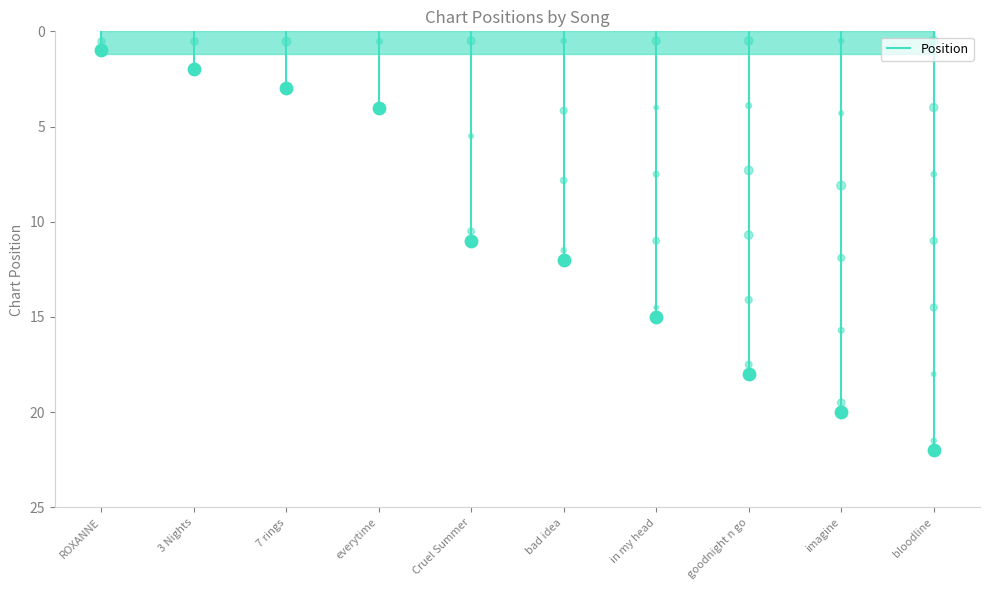

What is the change in value from in my head to imagine?

+5